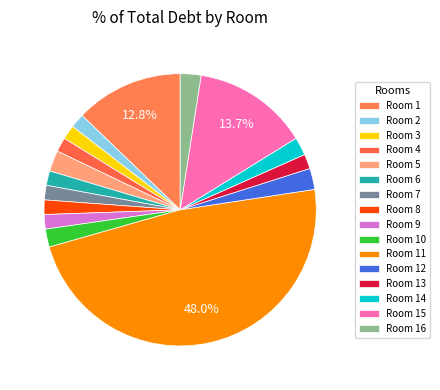

What is the smallest slice in the pie chart?

2